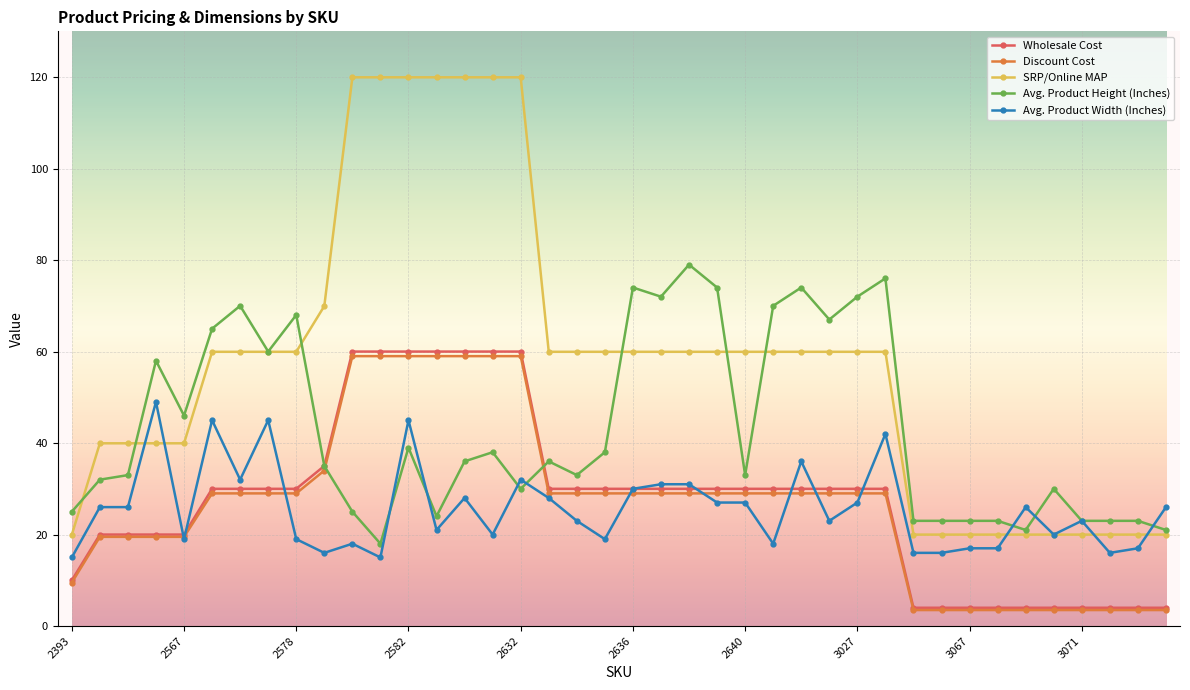

What is the maximum value shown in the chart?

120.0